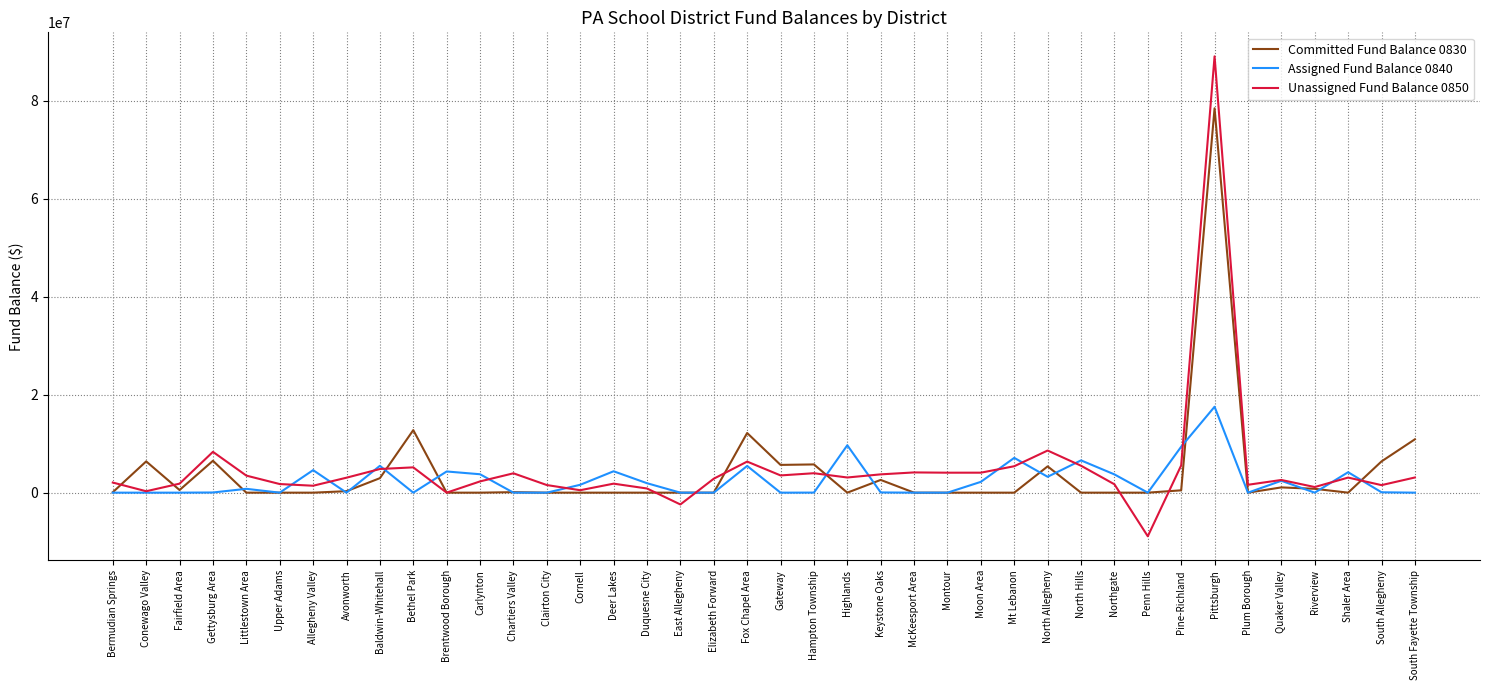

What is the difference between the maximum and second lowest values in the Committed Fund Balance 0830 series?

78466169